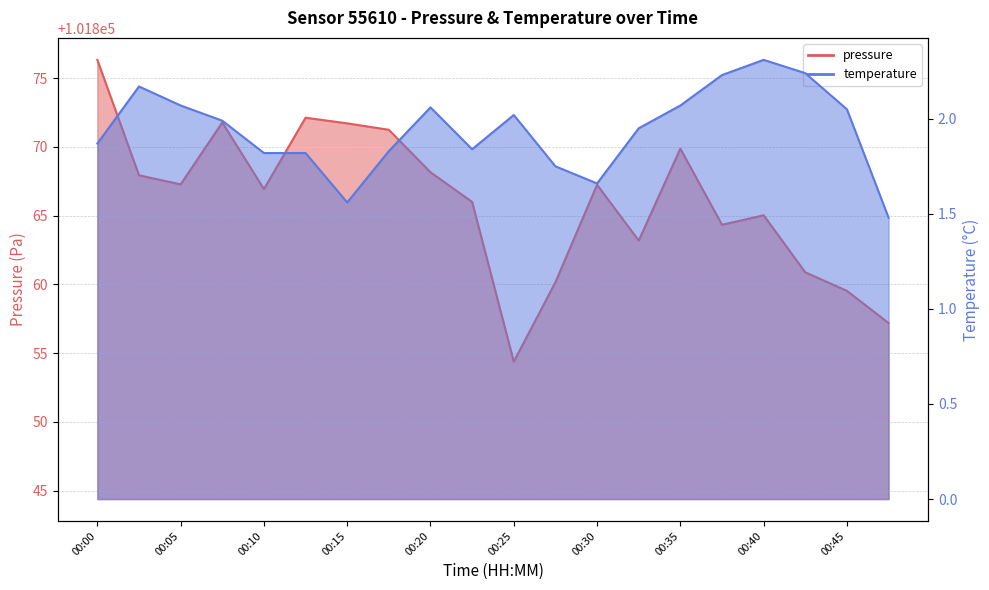

Where is temperature nearest to the value 1?

00:47